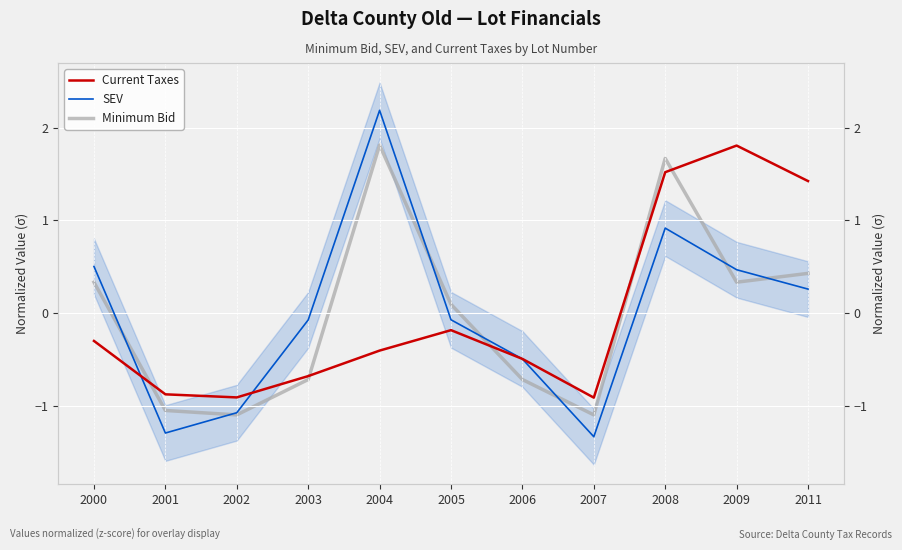

What is the total value across all series at 2000?

0.5